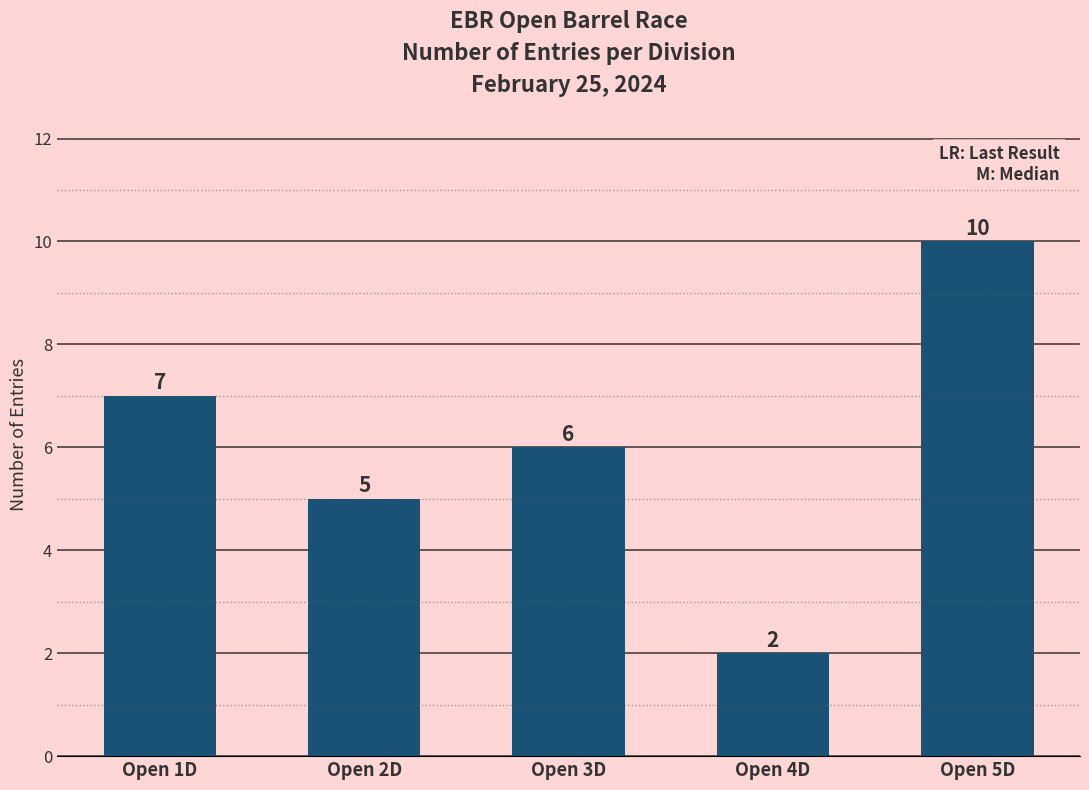

At which category does the chart reach its peak across all series?

Open 5D